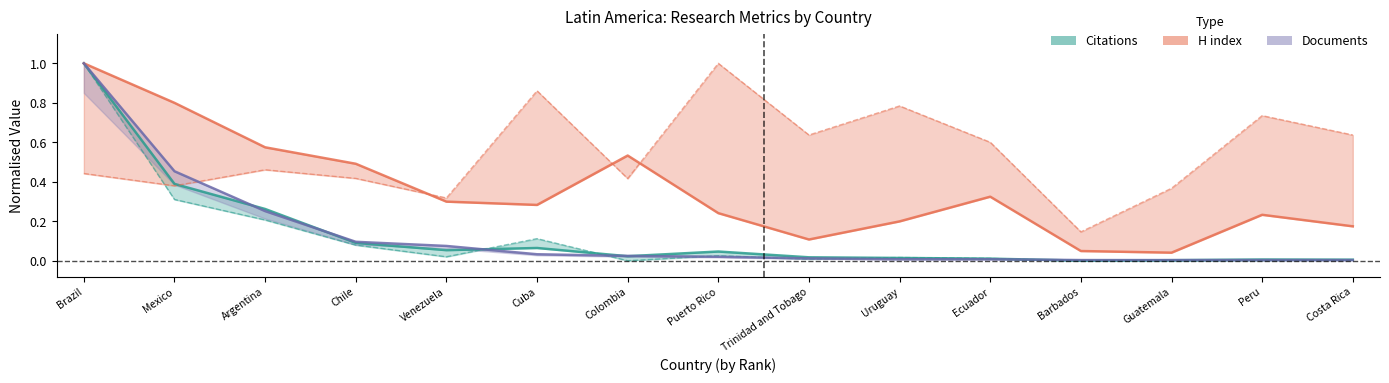

Between Mexico and Argentina, which is larger?

Mexico